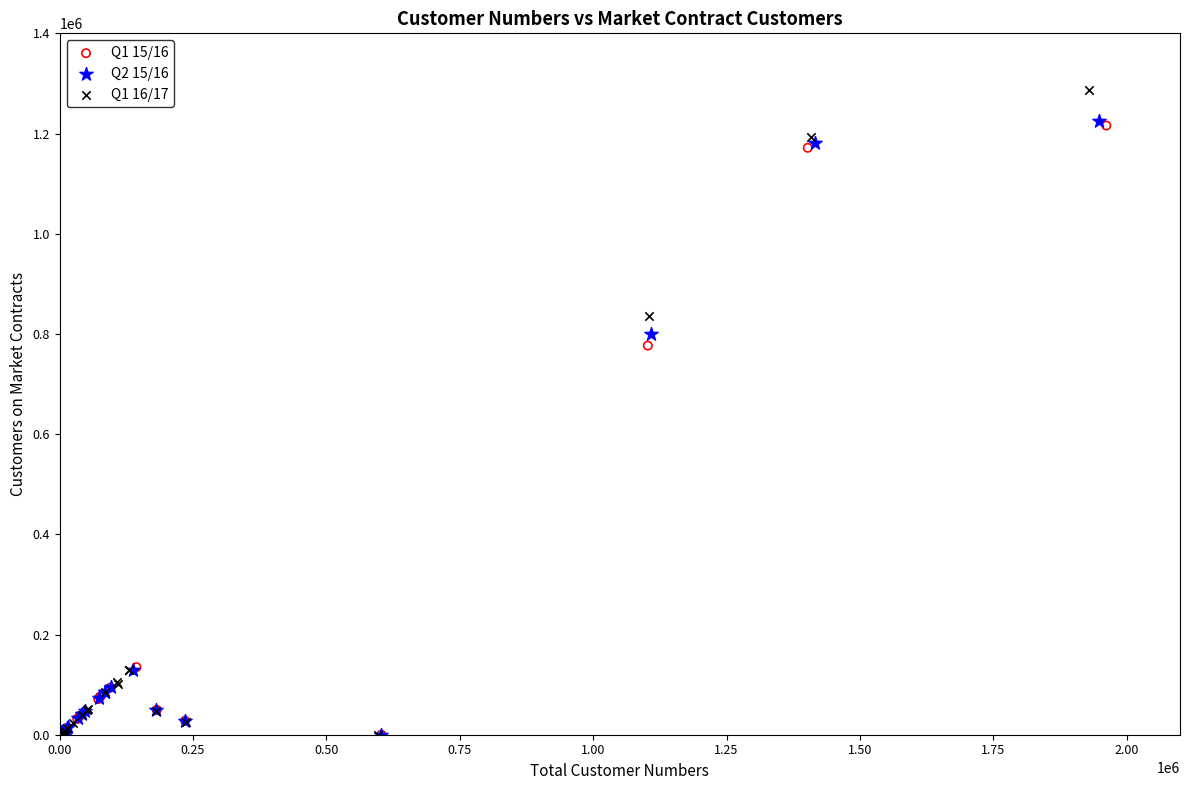

Which series reaches the maximum Y coordinate?

Q1 16/17